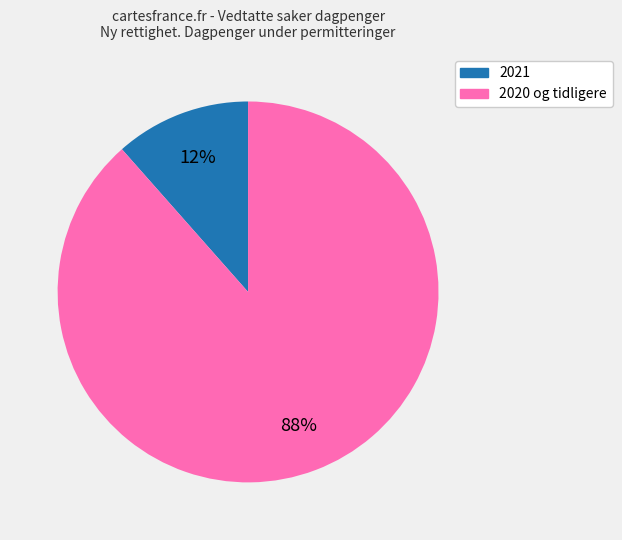

How many segments does this pie chart have?

2